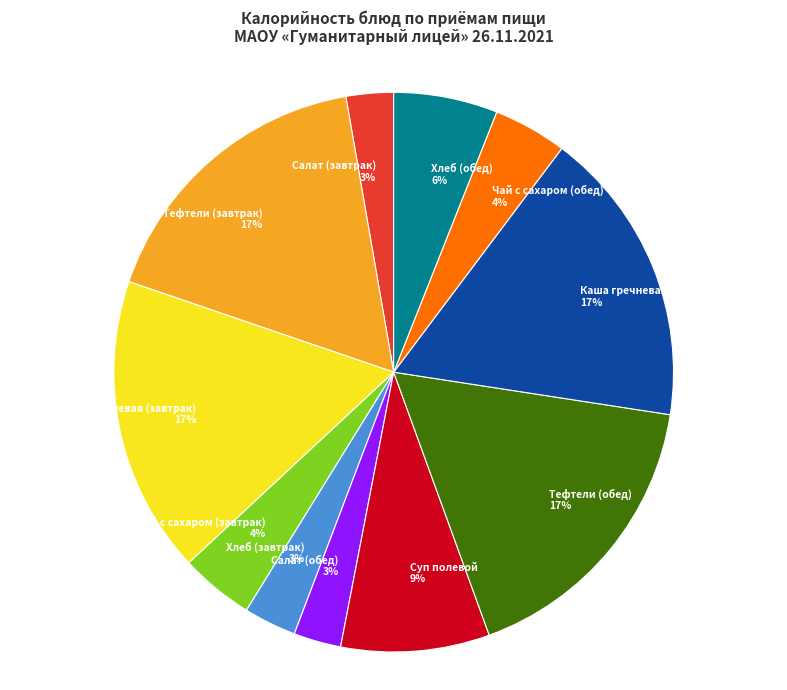

Does any single category account for the majority?

No